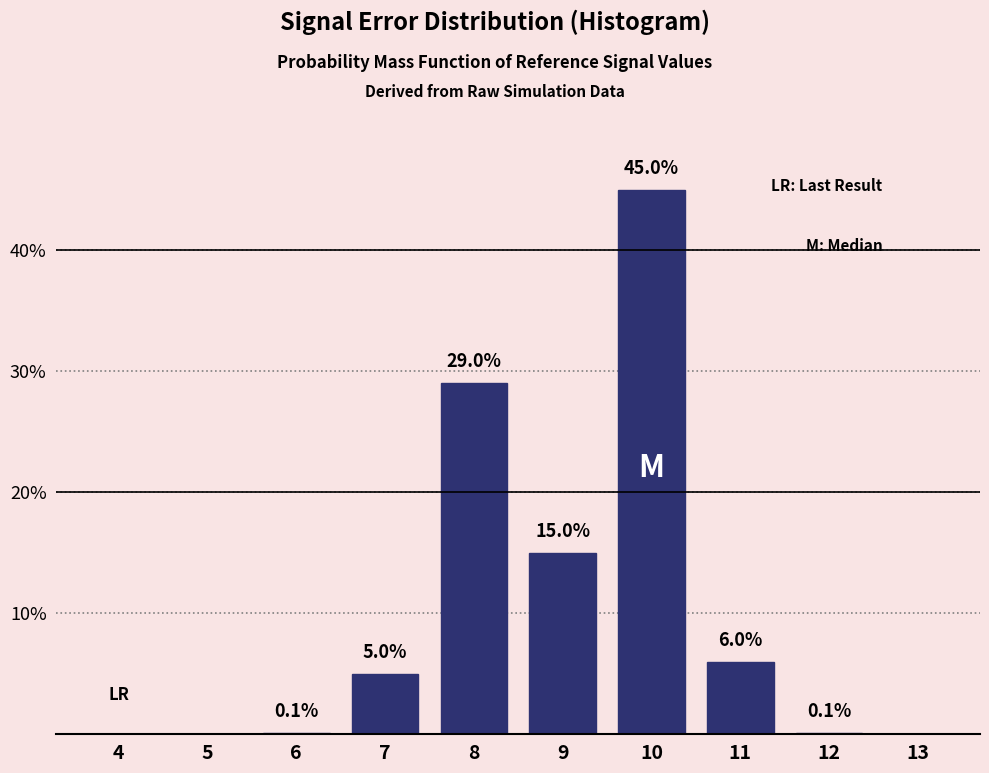

Reading right to left, what are all the values shown in this chart?

13=0.0	12=0.1	11=6.0	10=45.0	9=15.0	8=29.0	7=5.0	6=0.1	5=0.0	4=0.0